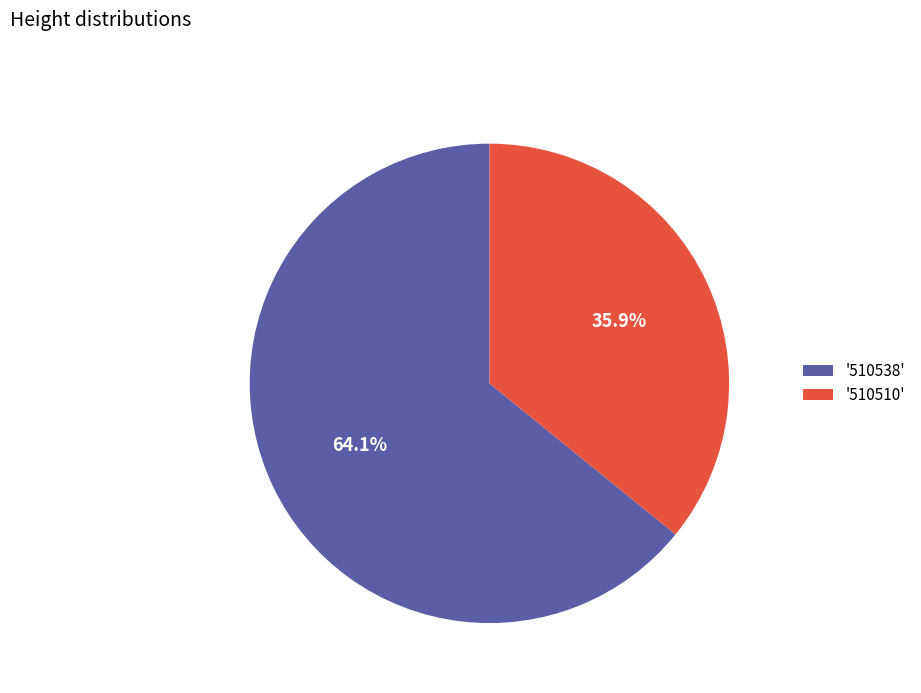

Combined, what portion of the pie is '510510' and '510538'?

100.0%